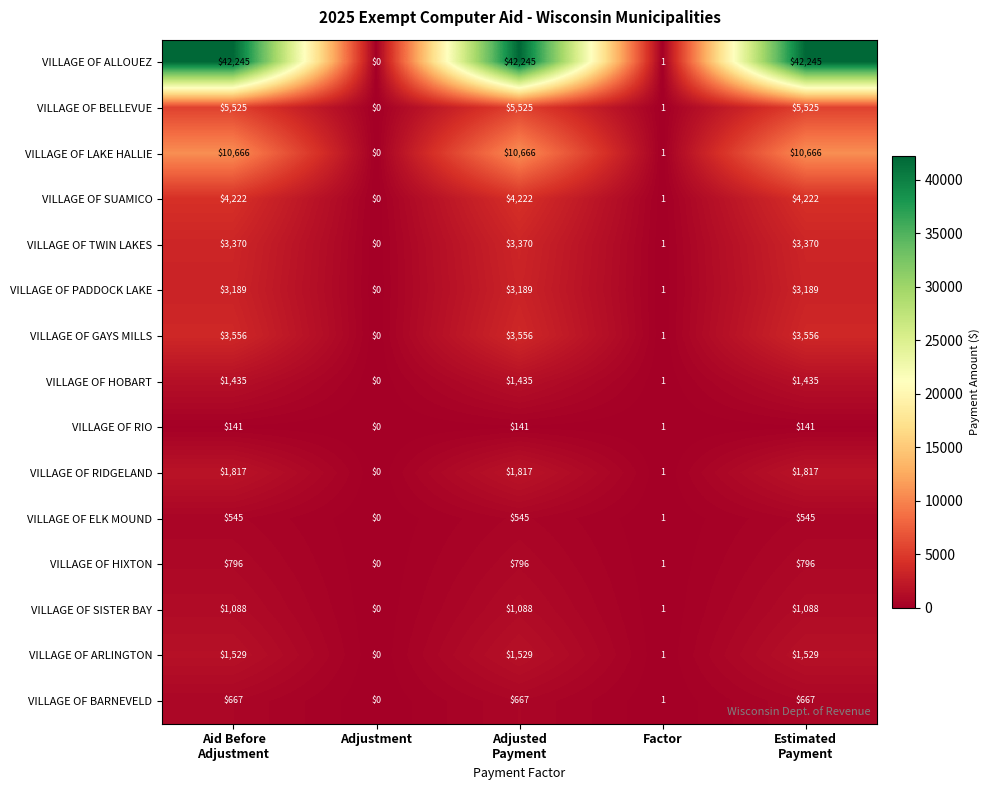

What is the difference between the second highest and second lowest values in the VILLAGE OF LAKE HALLIE series?

10665